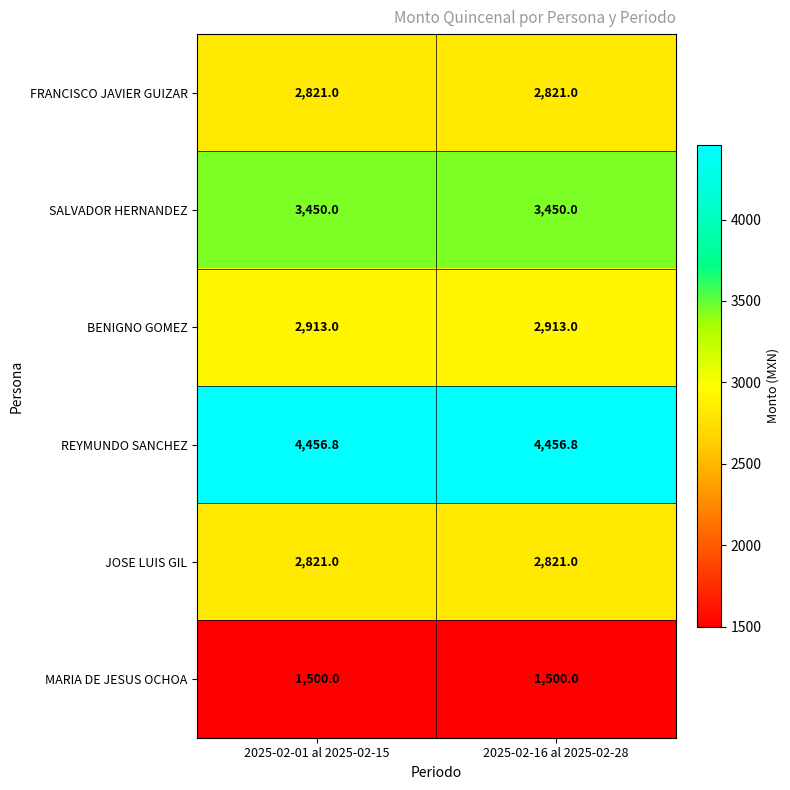

Reading left to right, transcribe all the data shown in this chart.

FRANCISCO JAVIER GUIZAR: 2821.0	2821.0
SALVADOR HERNANDEZ: 3450.0	3450.0
BENIGNO GOMEZ: 2913.0	2913.0
REYMUNDO SANCHEZ: 4456.8	4456.8
JOSE LUIS GIL: 2821.0	2821.0
MARIA DE JESUS OCHOA: 1500.0	1500.0